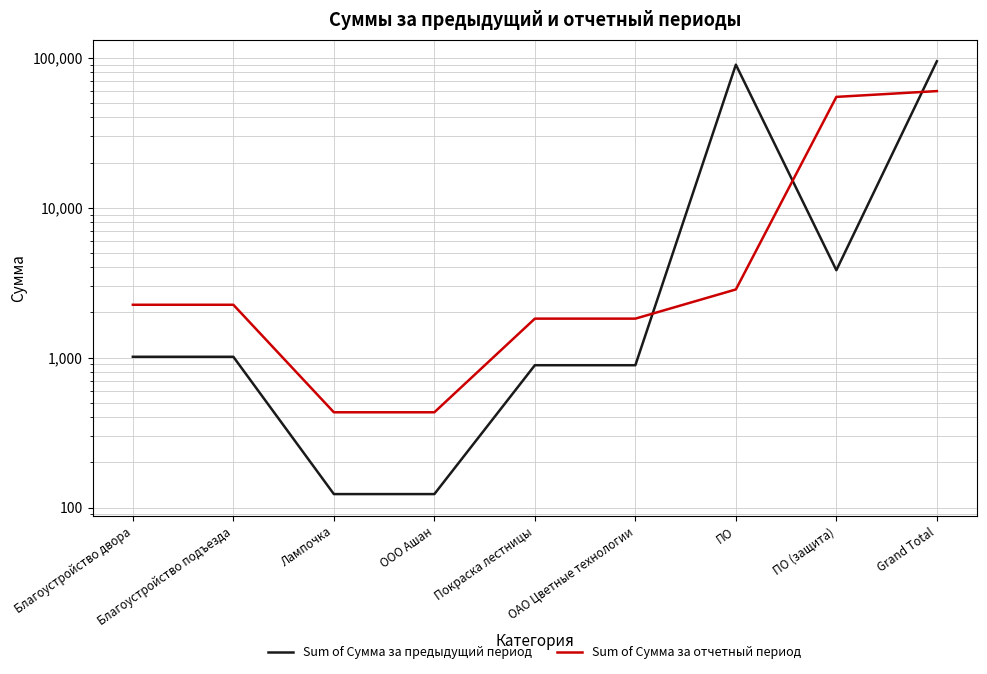

True or false: Sum of Сумма за отчетный период has more than 1 points higher than both neighbors.

False